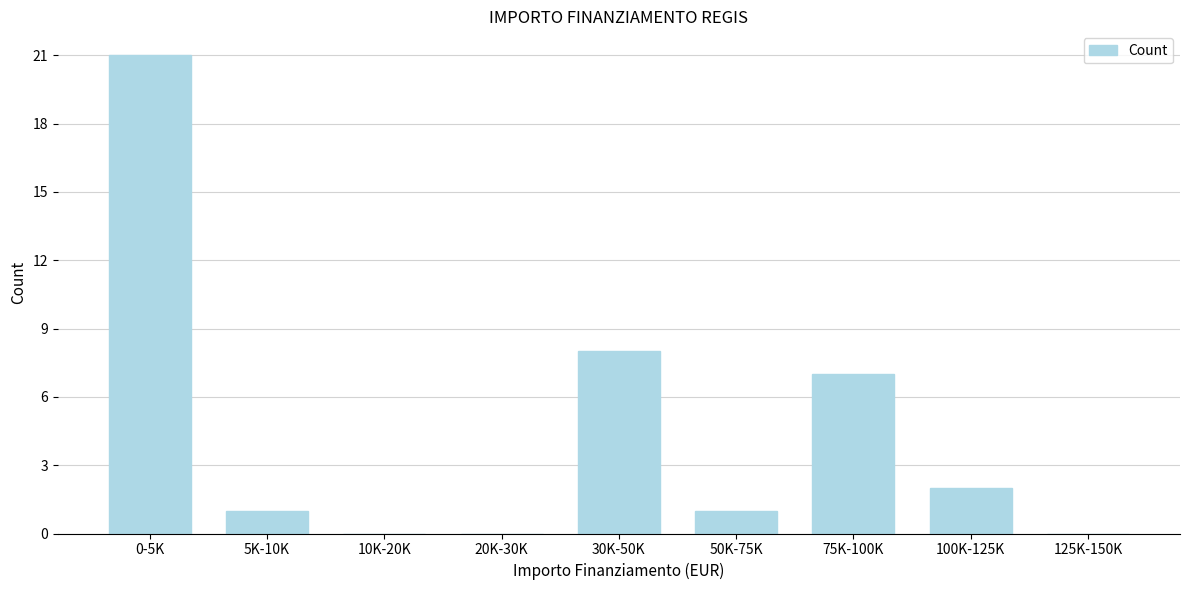

Reading left to right, list all the values displayed in this chart.

0-5K=21	5K-10K=1	10K-20K=0	20K-30K=0	30K-50K=8	50K-75K=1	75K-100K=7	100K-125K=2	125K-150K=0